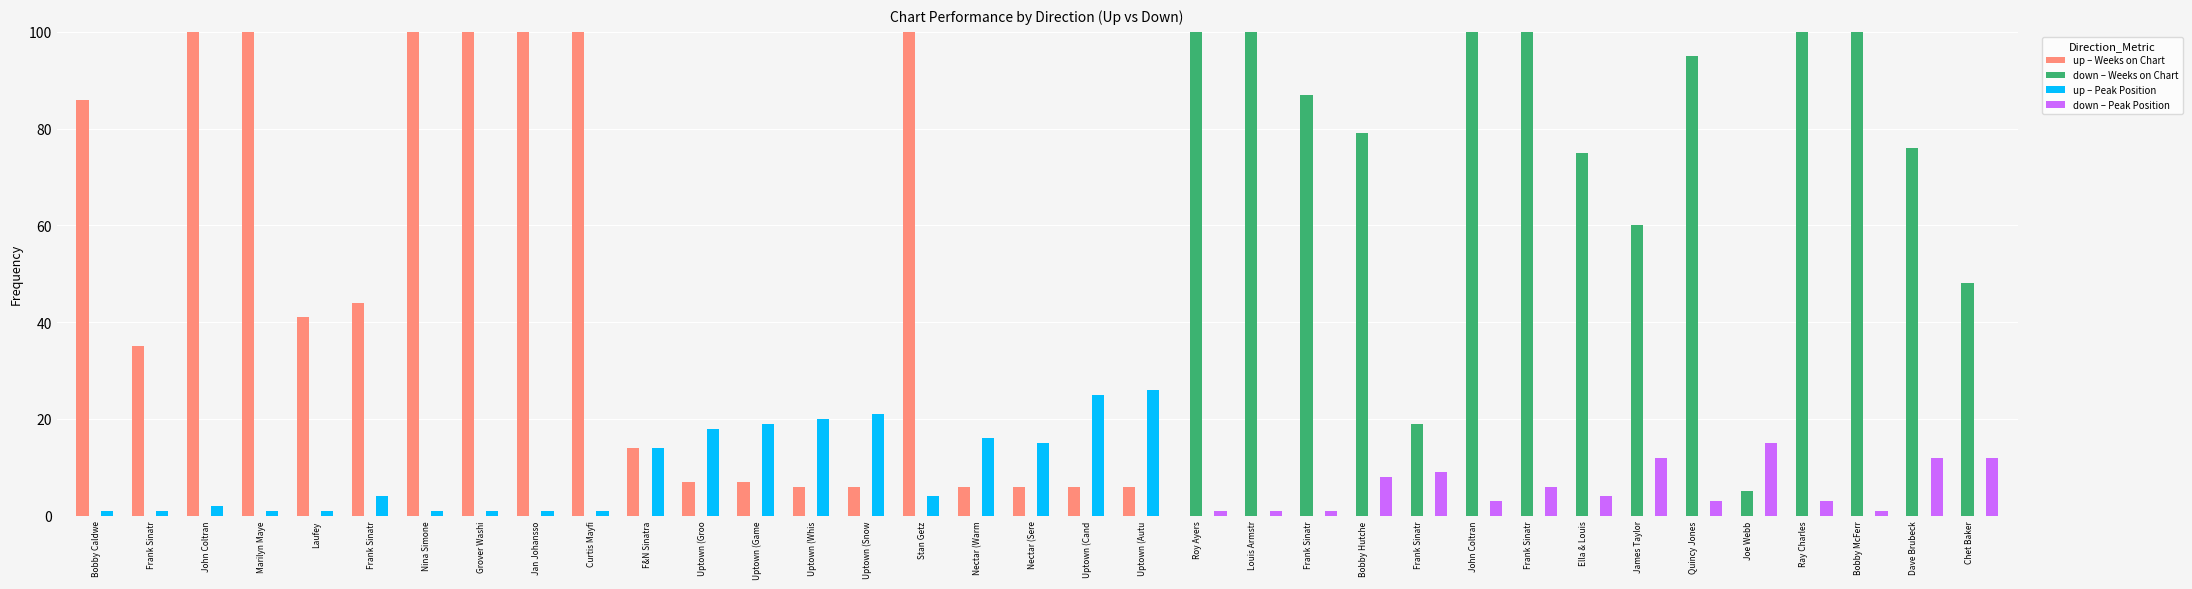

How many bars are there in total?

140